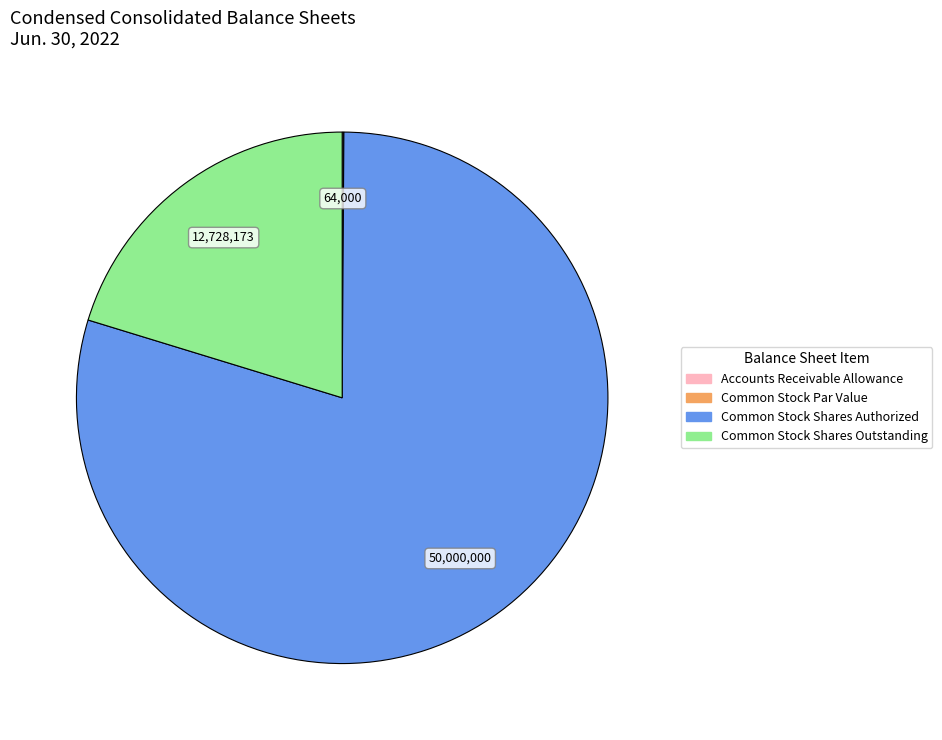

Is there a majority slice in this chart?

Yes